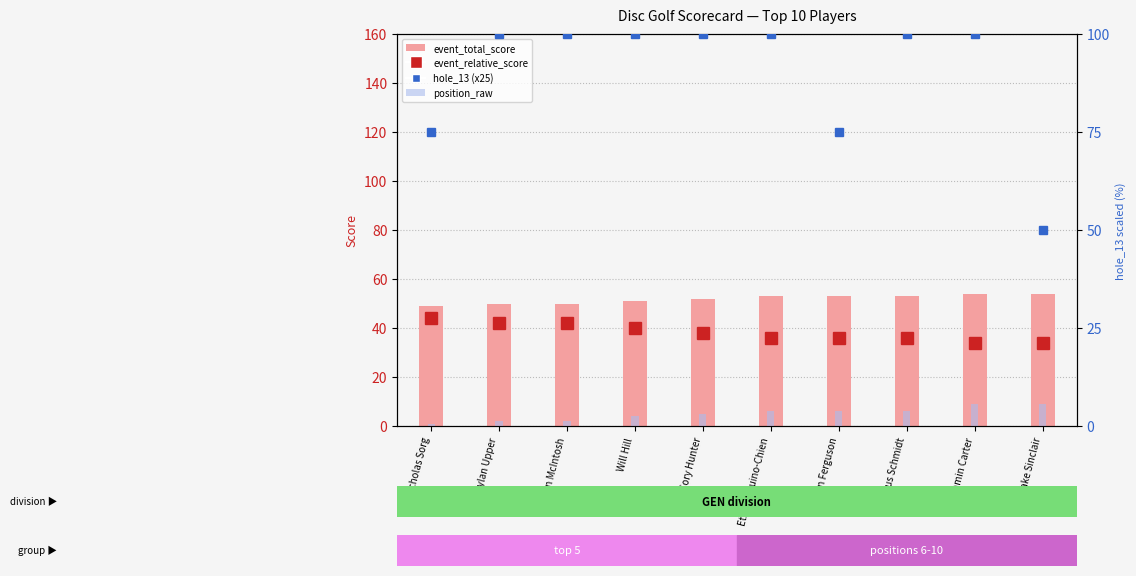

Read the position_raw value at Dylan Upper.

2